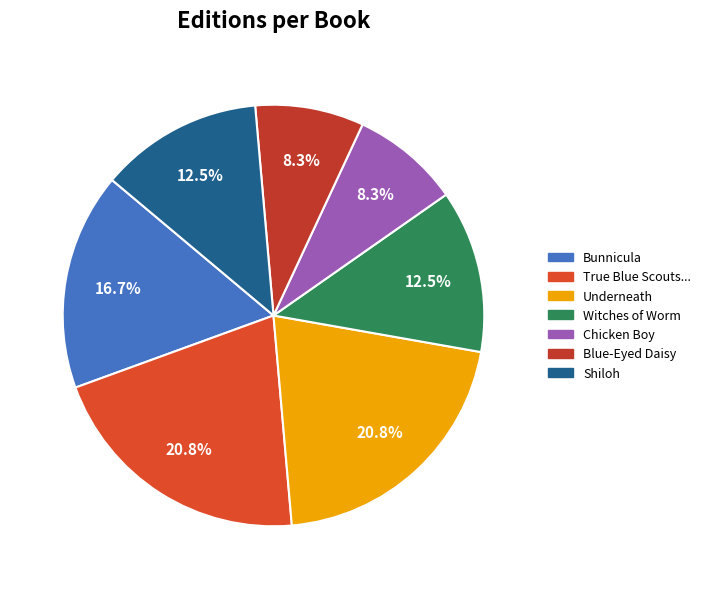

To the nearest percent, what portion does Underneath represent?

21%